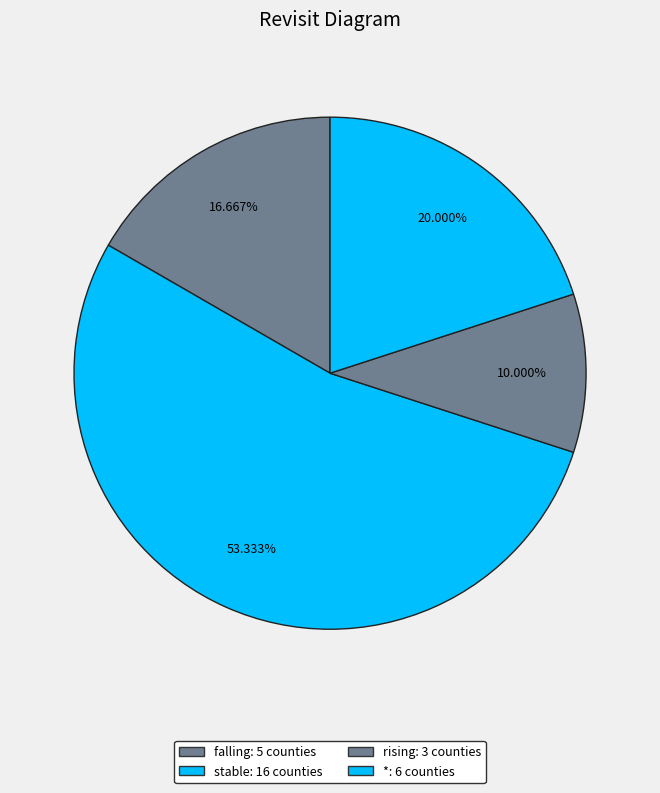

How many segments does this pie chart have?

4